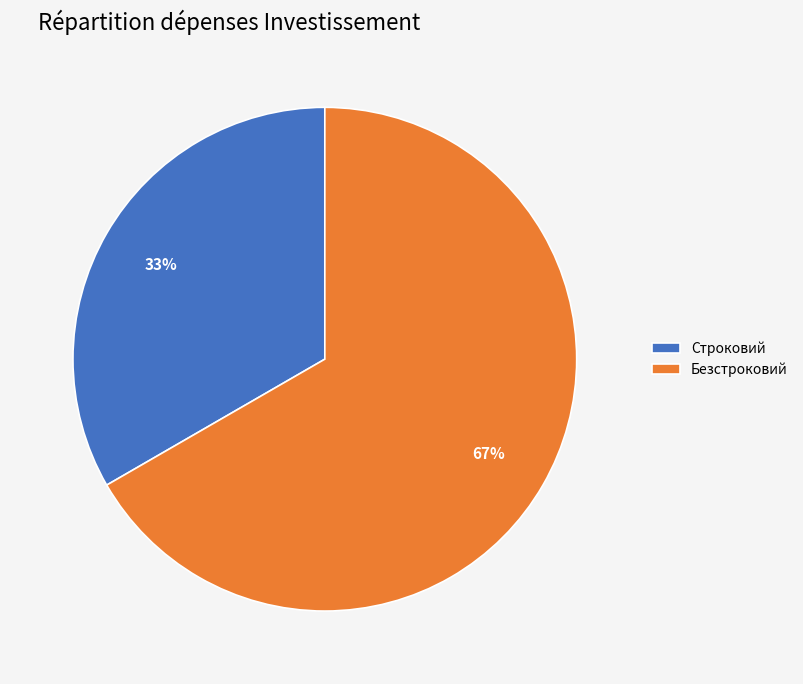

How many segments does this pie chart have?

2